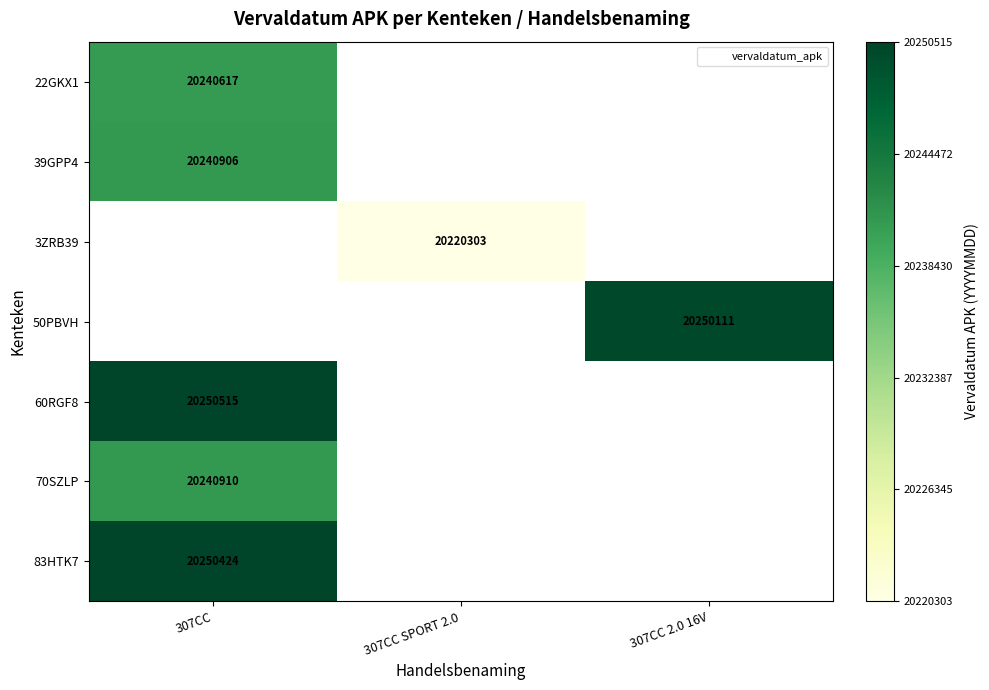

At which label does 60RGF8 reach its minimum?

307CC